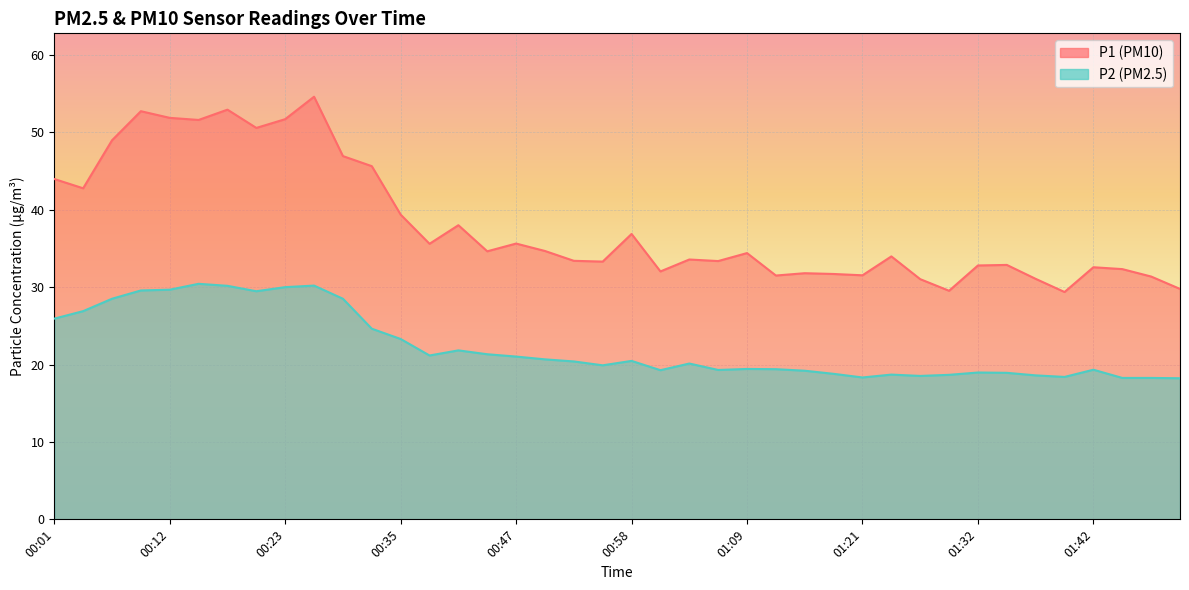

How many categories are shown in the chart?

40